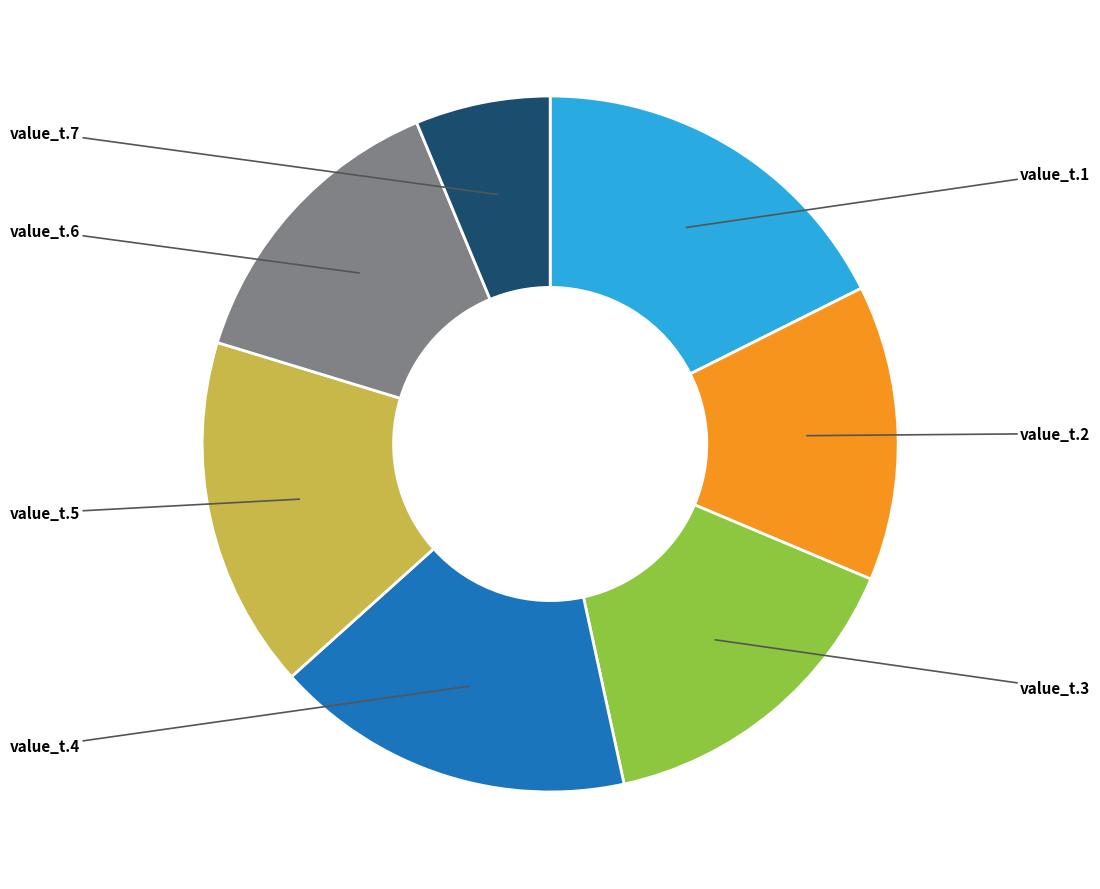

Is there a majority slice in this chart?

No